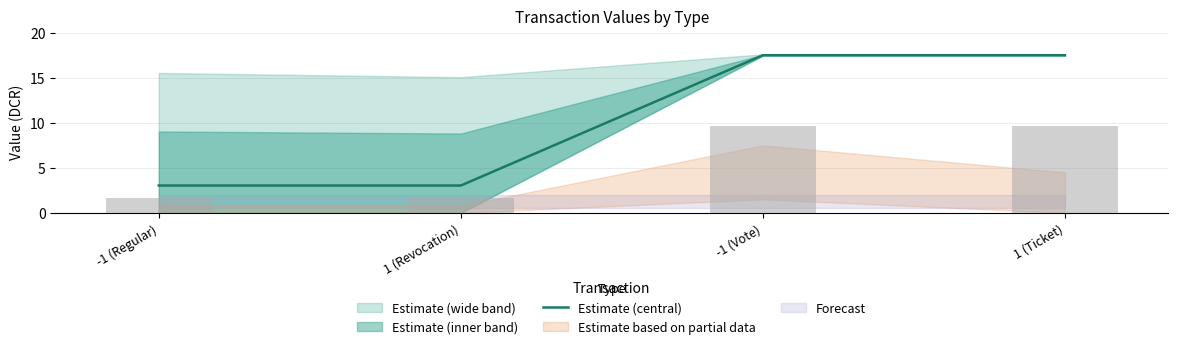

True or false: Estimate (central) has more than 1 points higher than both neighbors.

False